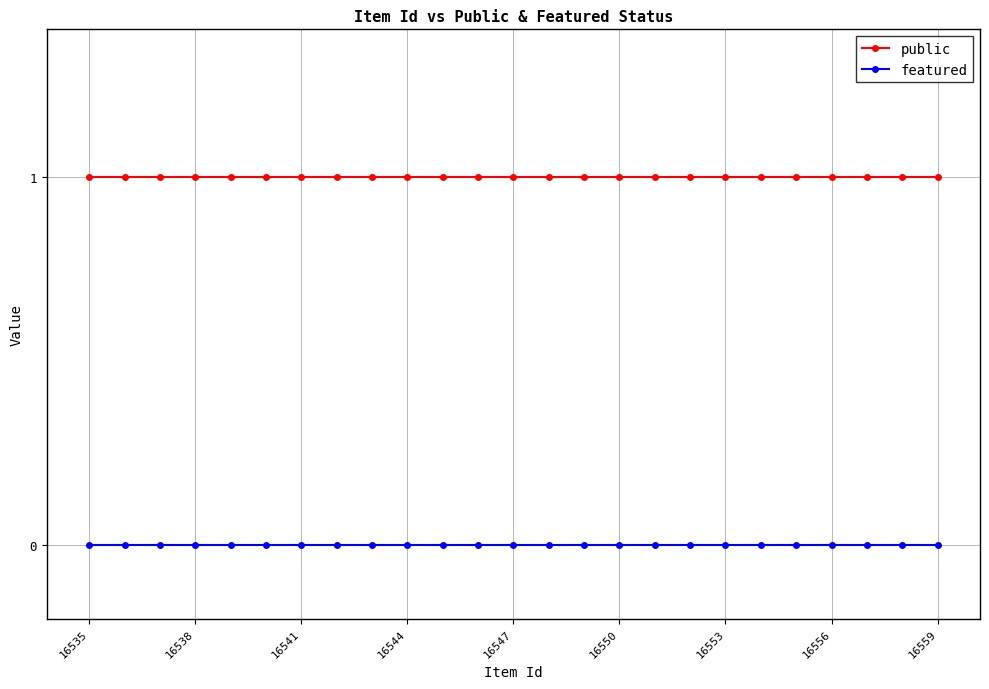

What is the value of the public point at the 3rd from the left?

1